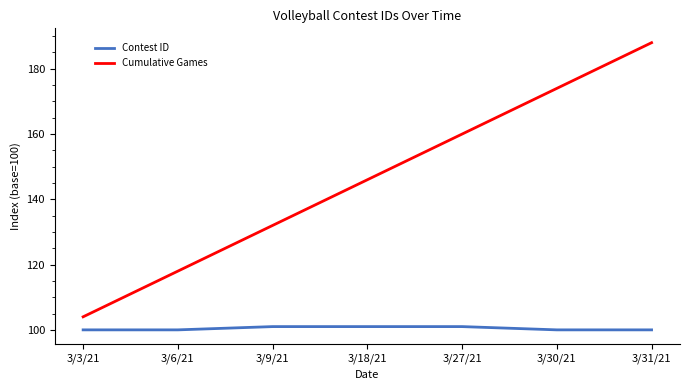

What position from the right is 3/27/21?

3